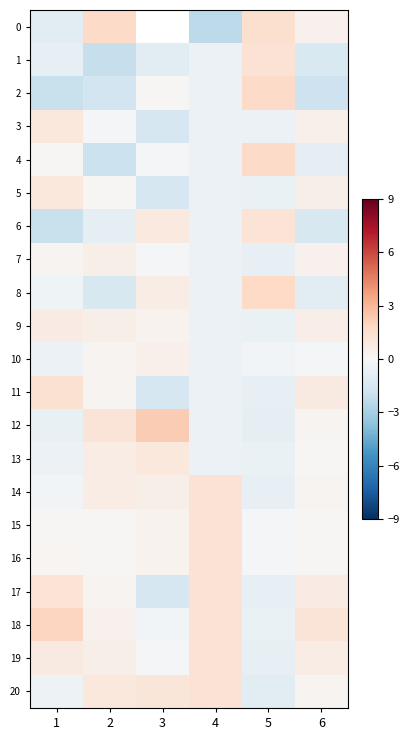

What is the smallest value displayed?

-2.4